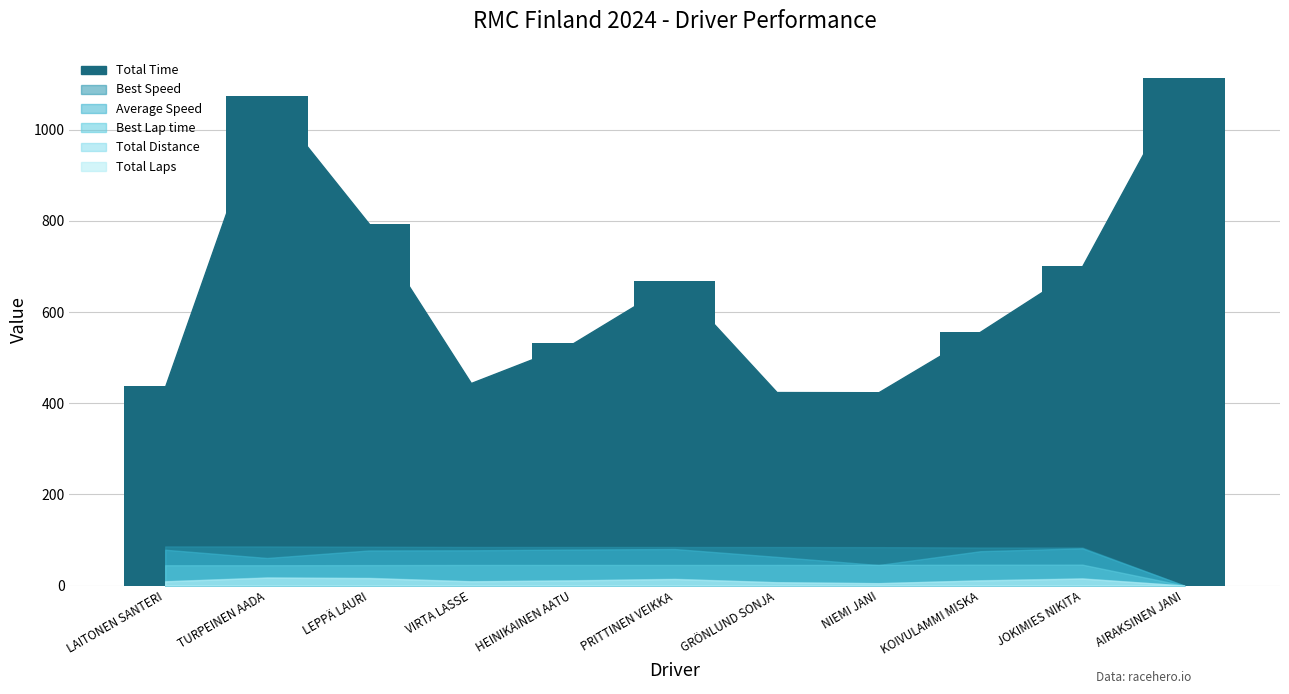

The chart shows a value of 531.5 at HEINIKAINEN AATU. True or false?

True